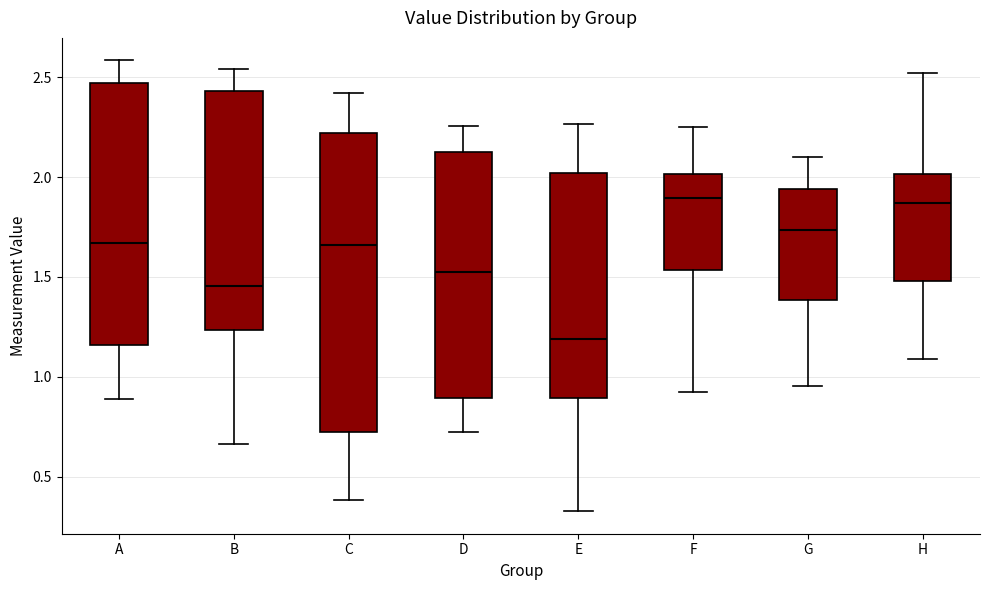

Where does the lower whisker of the box for F end on the y-axis? The values are not printed on the chart, so give them approximately, as read against the axis.

0.90